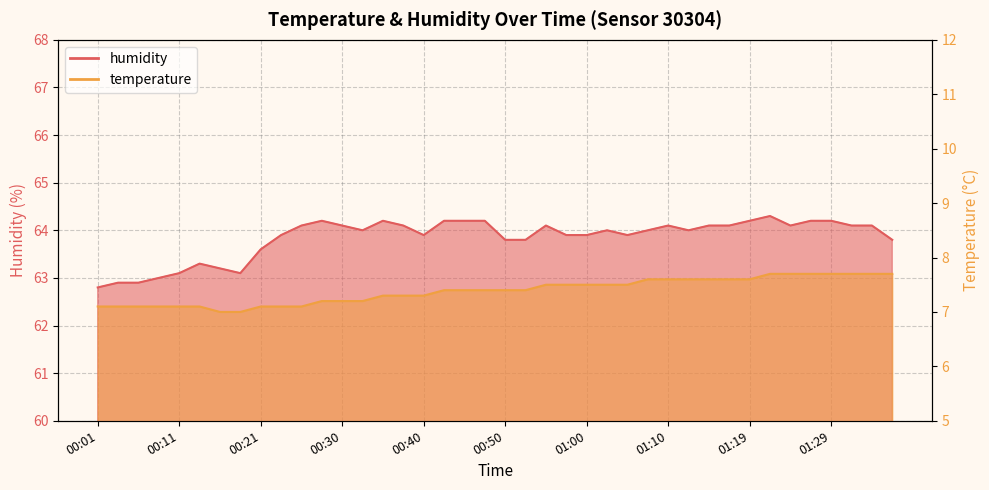

Rank the series by their maximum value, from lowest to highest.

temperature, humidity